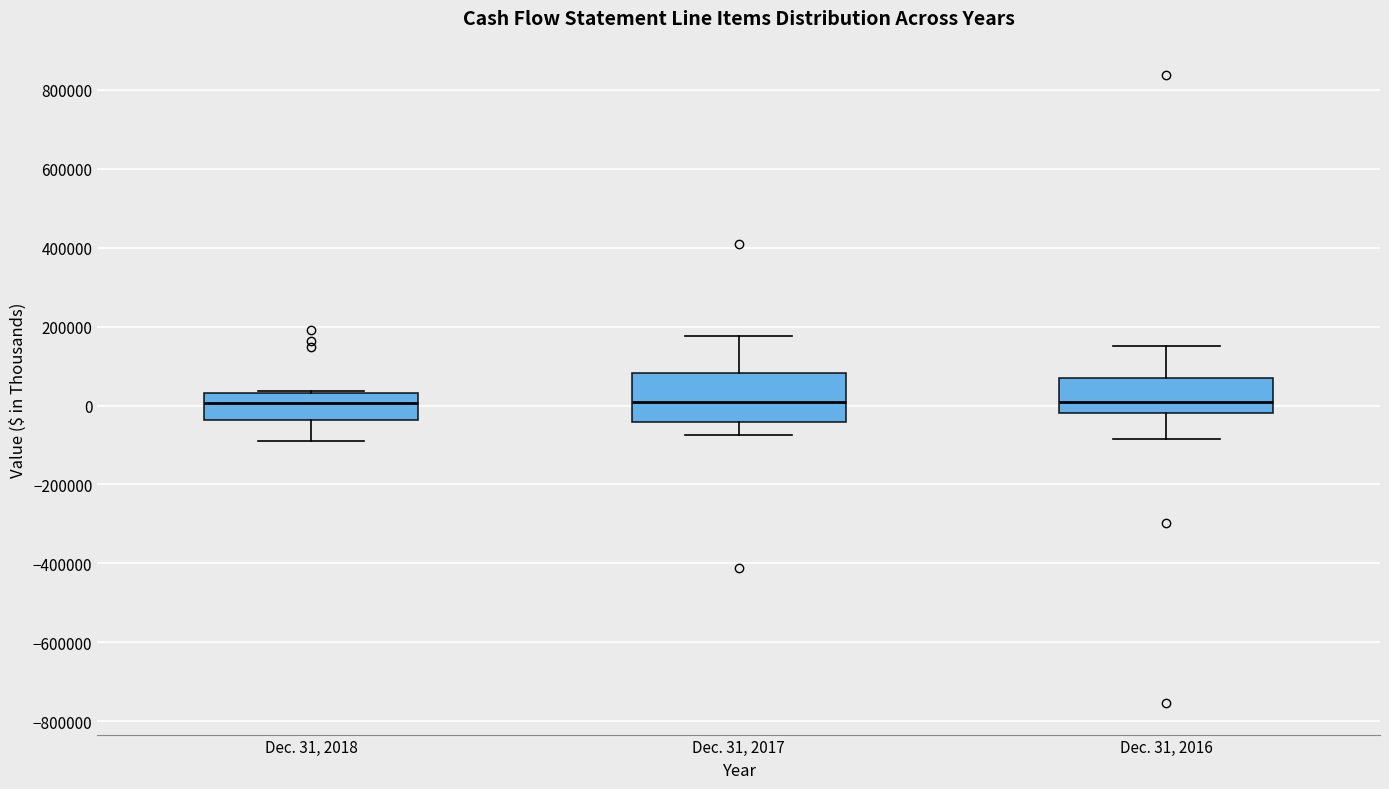

Reading left to right, transcribe this box plot: for each box, give where its median line is, the range the box spans, and where its two whiskers end, as read against the y-axis. The values are not printed on the chart, so give them approximately, as read against the axis.

Dec. 31, 2018: median 0, box -40000 to 40000, whiskers -80000 to 40000
Dec. 31, 2017: median 0, box -40000 to 80000, whiskers -80000 to 180000
Dec. 31, 2016: median 0, box -20000 to 80000, whiskers -80000 to 160000